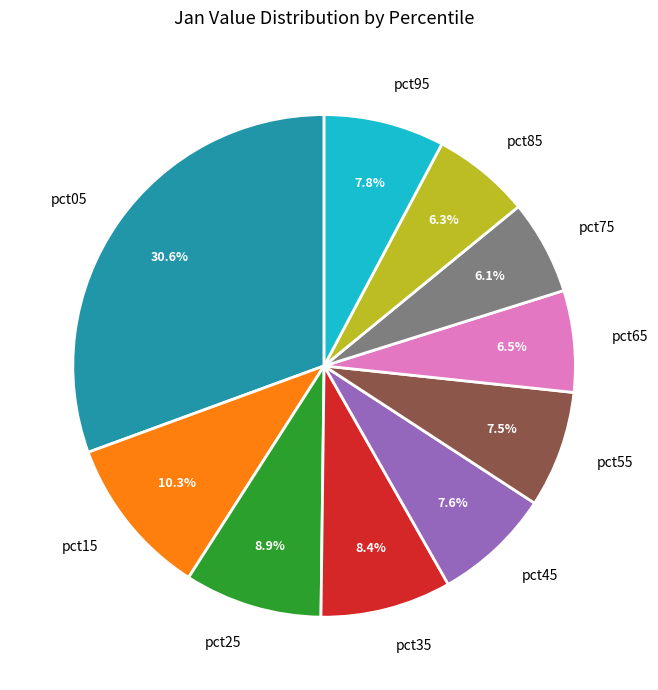

To the nearest percent, what portion does pct85 represent?

6%